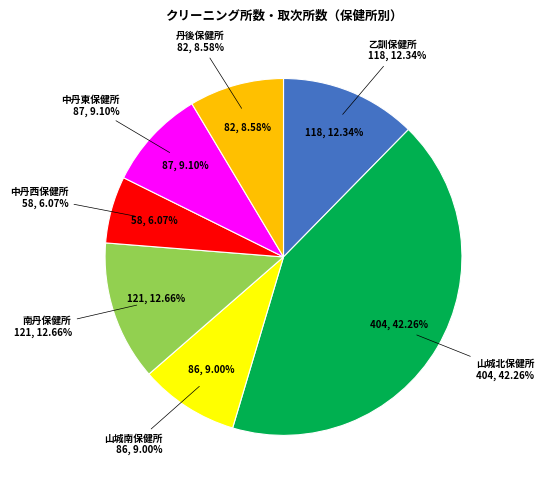

What percentage is the 丹後保健所 slice, to the nearest percent?

9%